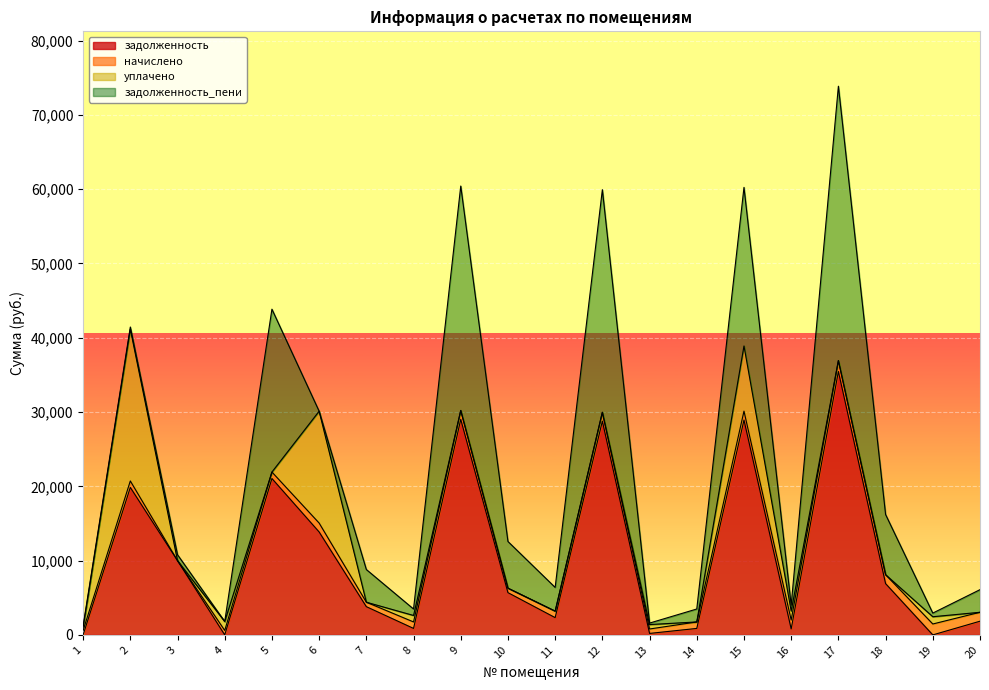

Does the chart display data point markers on the line(s)?

No